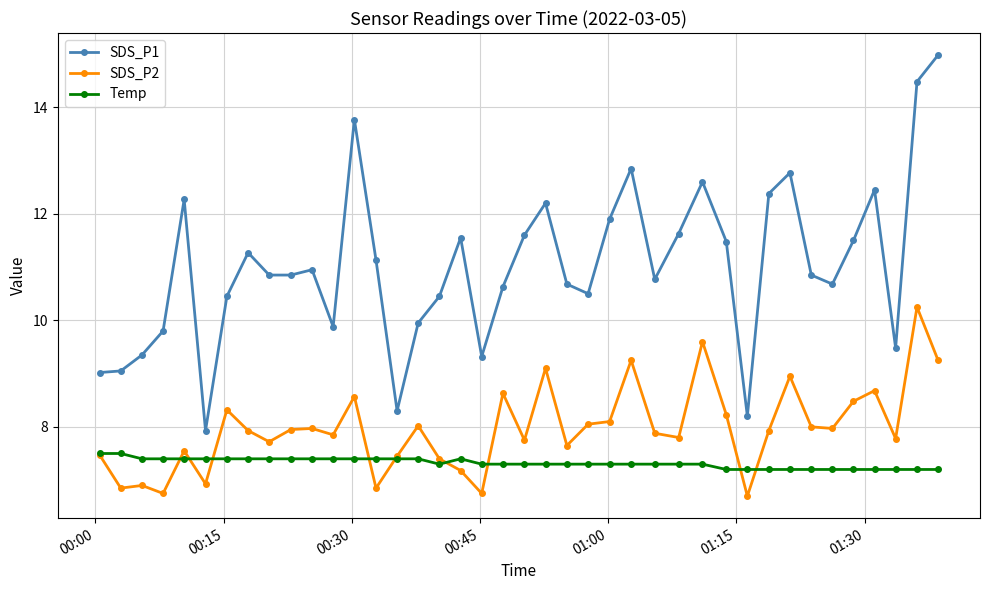

True or false: Temp and SDS_P1 cross at least once.

False